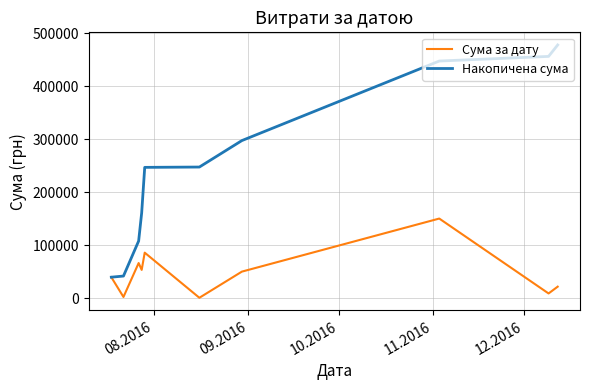

Rank the series by their average value, from highest to lowest.

Накопичена сума, Сума за дату